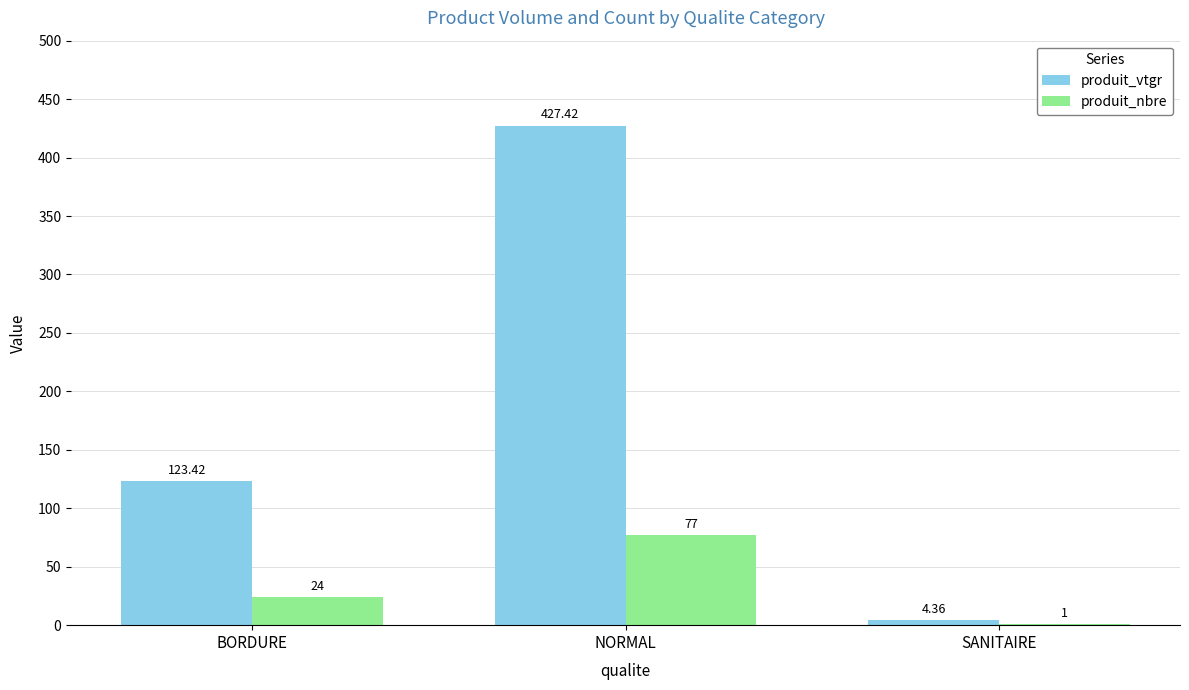

What is the sum of the produit_nbre values at BORDURE and SANITAIRE?

25.0